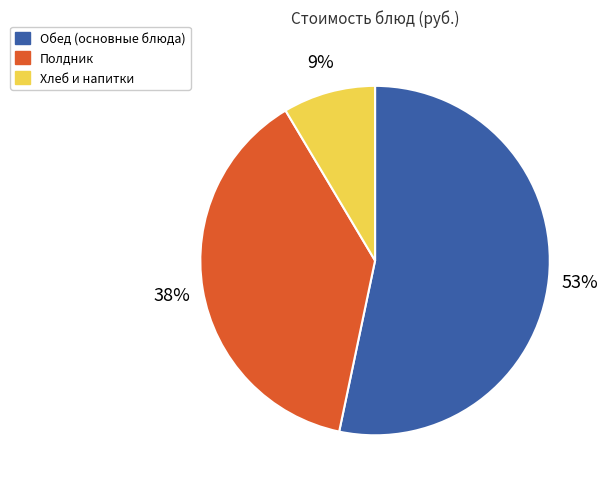

What is the ratio of the value at Обед (основные блюда) to the value at Полдник?

1.4